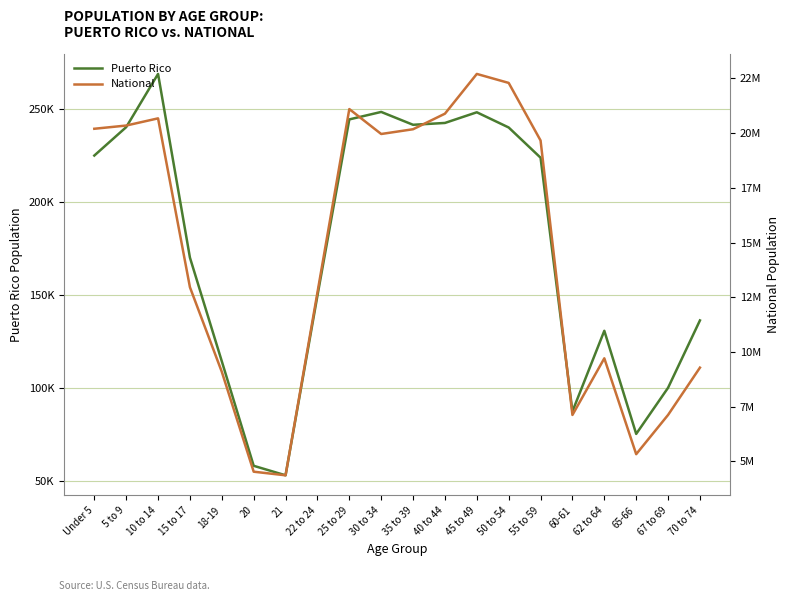

How many values in the National series exceed 19664805?

9